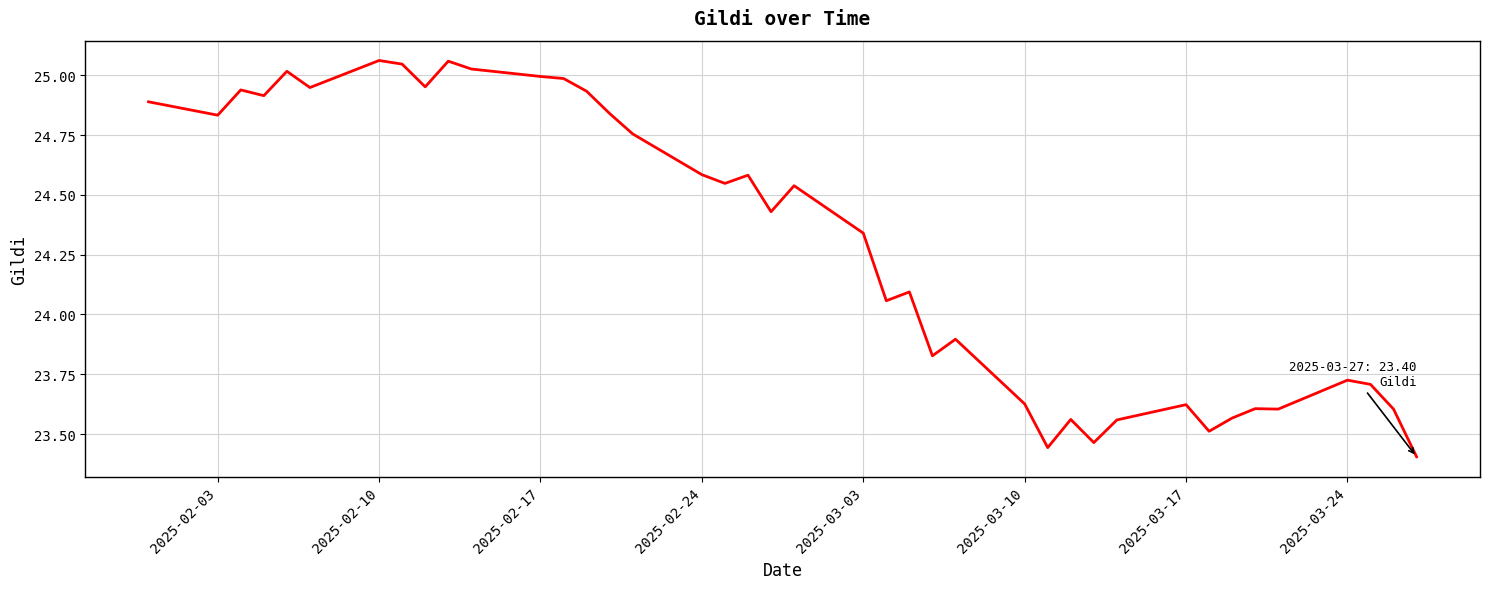

What is the difference between the maximum and minimum values?

1.7